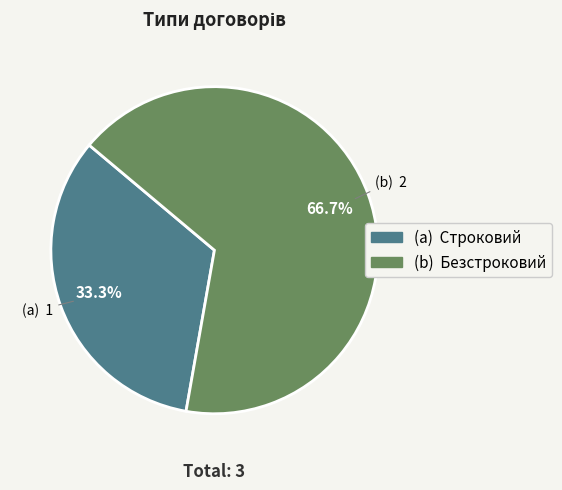

Combined, do (a) Строковий and (b) Безстроковий account for over 50%?

Yes